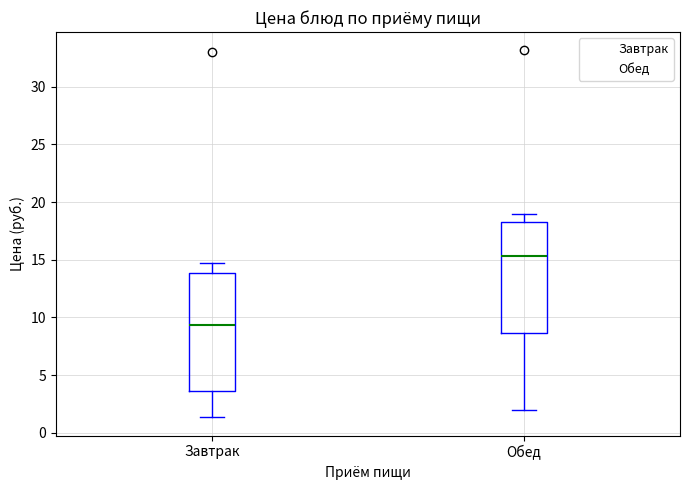

Which box is the tallest, from its lower edge to its upper edge?

Завтрак